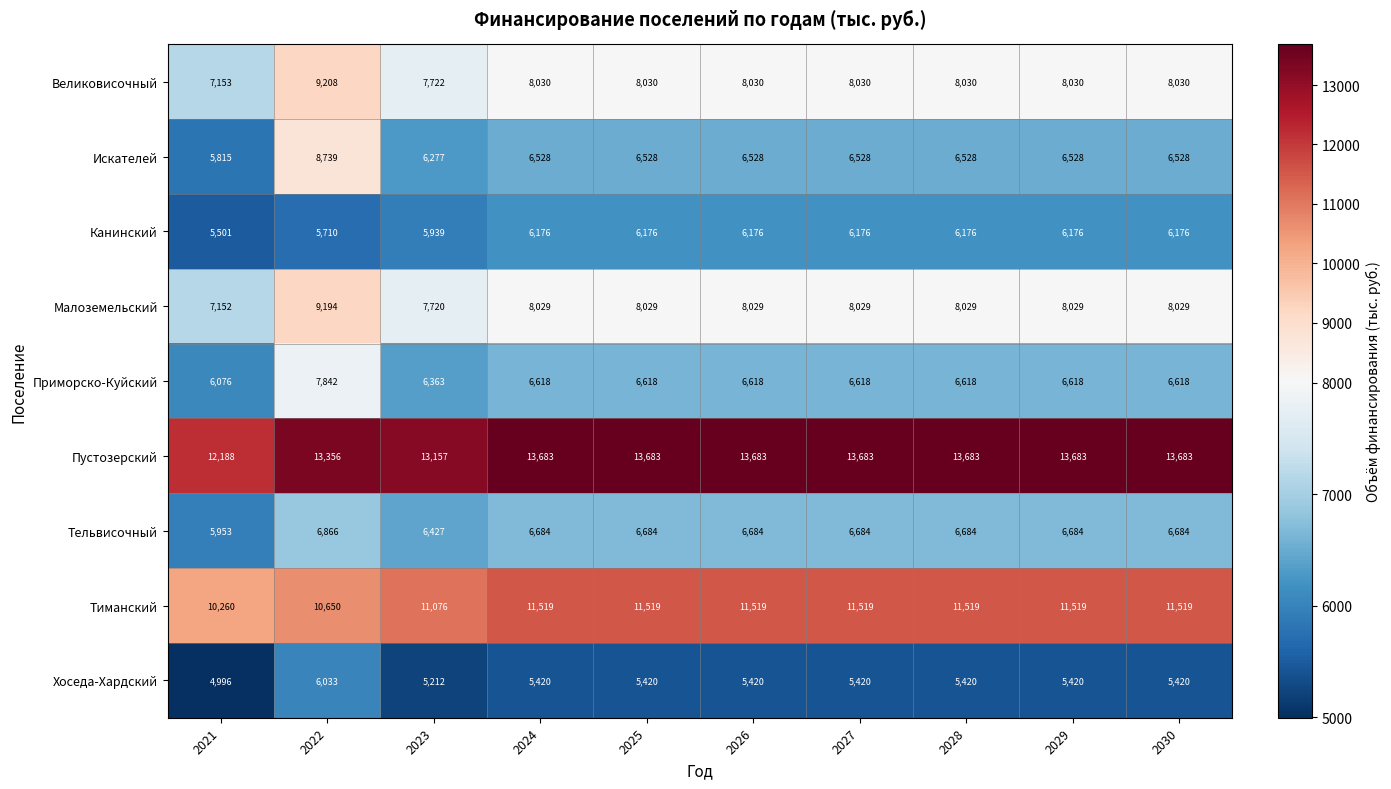

Which category has the highest value in the Приморско-Куйский series?

2022